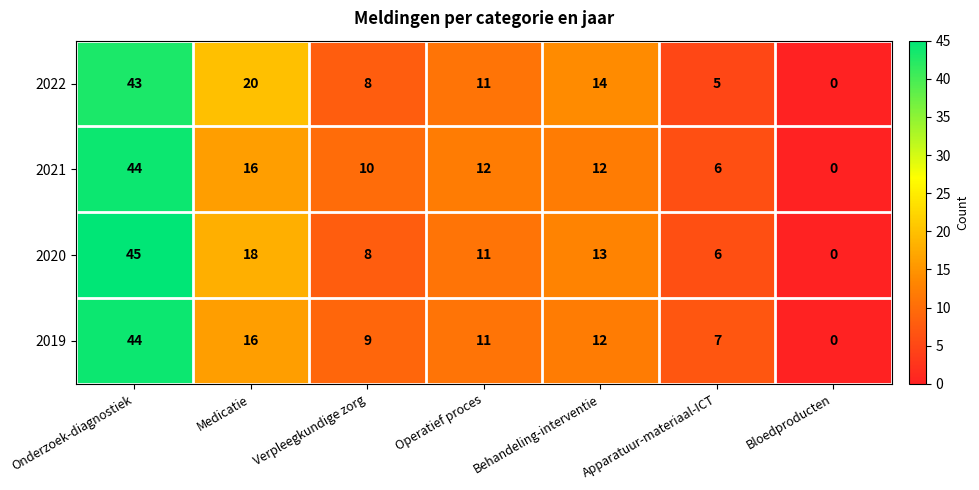

Between Behandeling-interventie and Apparatuur-materiaal-ICT, which series saw the biggest shift?

2022